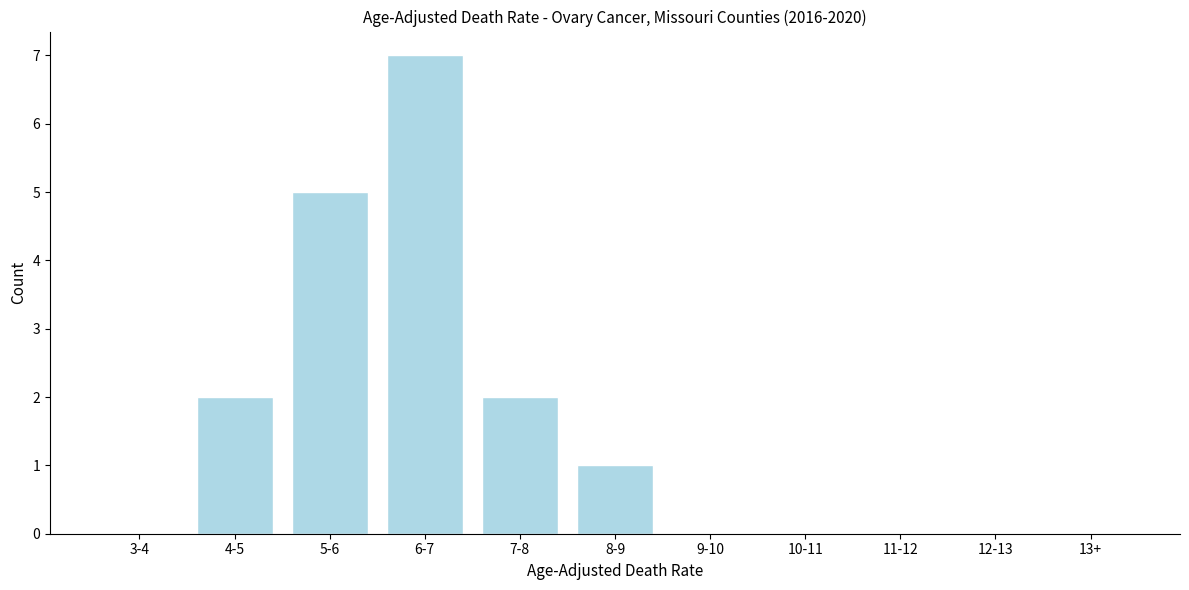

Reading right to left, transcribe all the data shown in this chart.

13+=0	12-13=0	11-12=0	10-11=0	9-10=0	8-9=1	7-8=2	6-7=7	5-6=5	4-5=2	3-4=0